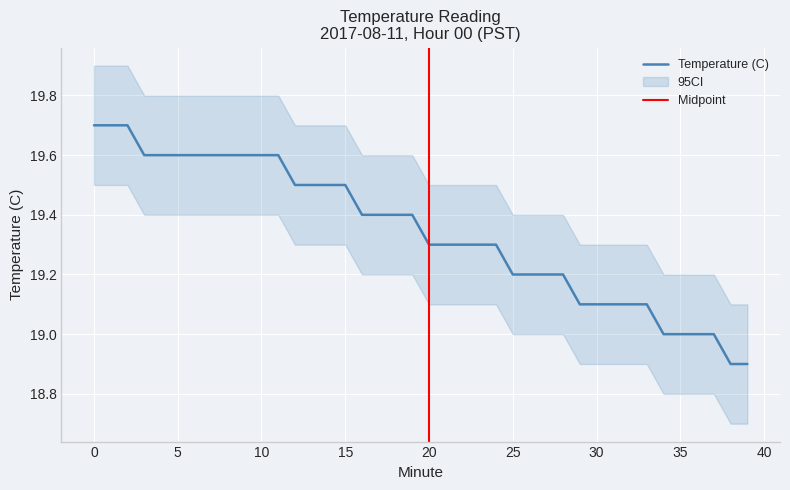

What is the ratio of the value at 15 to the value at 6?

1.0